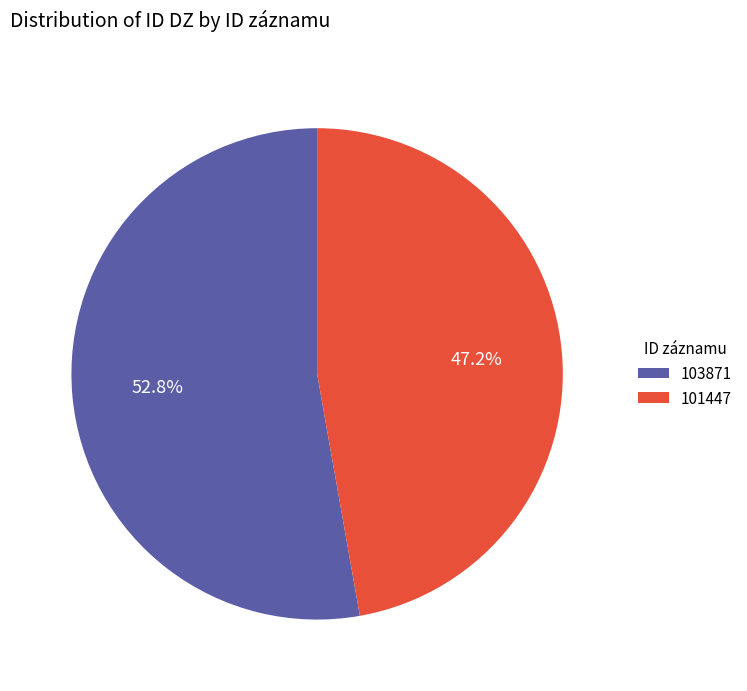

To the nearest percent, what portion does 101447 represent?

47%